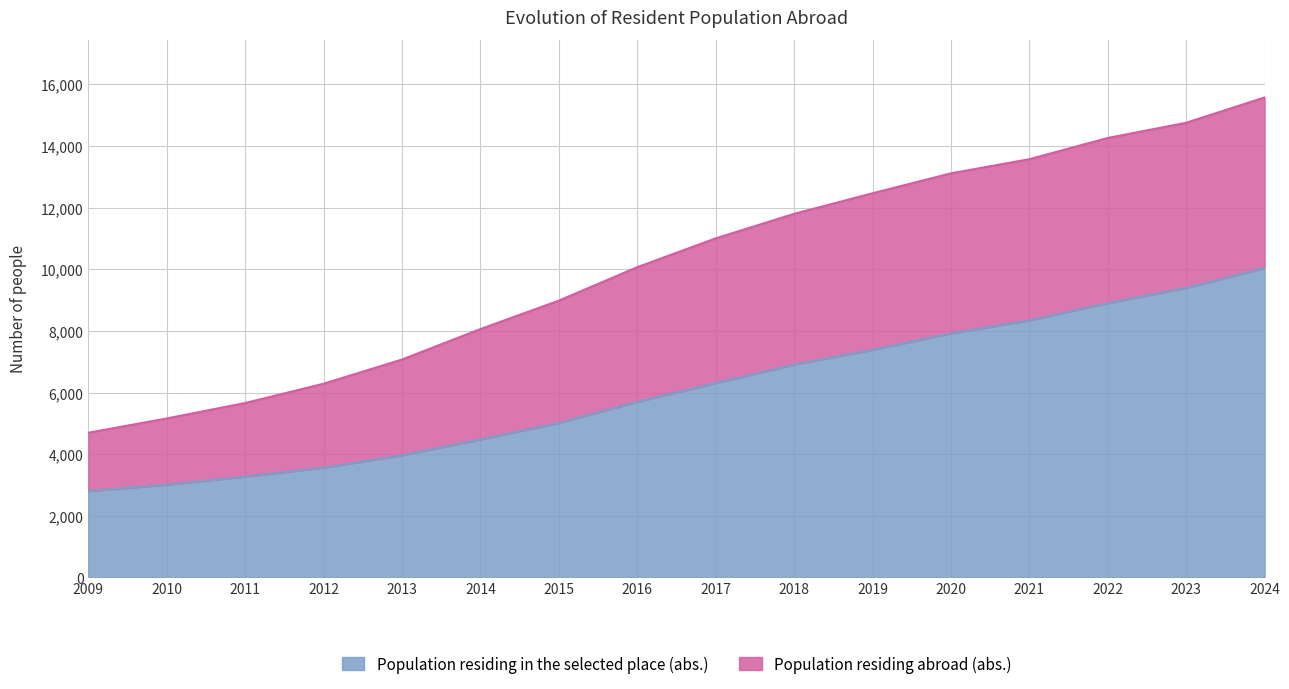

How many values in the Population residing abroad (abs.) series exceed 11003?

7